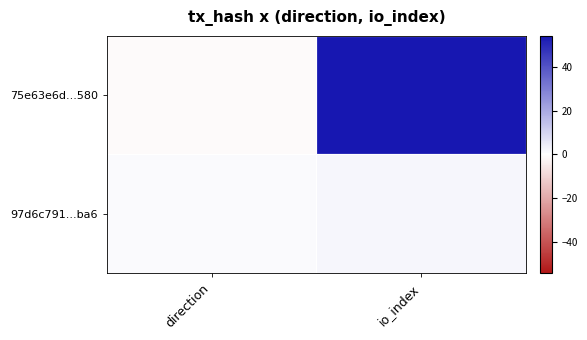

Which series changed the most between direction and io_index?

75e63e6d...580